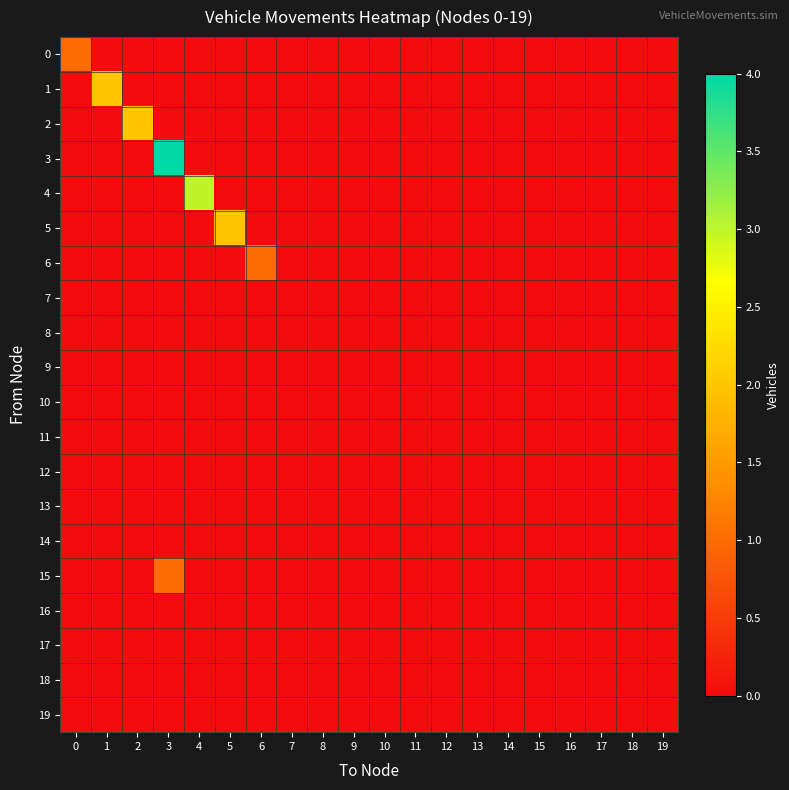

Reading left to right, list all the values displayed in this chart.

0: 0=1	1=0	2=0	3=0	4=0	5=0	6=0	7=0	8=0	9=0	10=0	11=0	12=0	13=0	14=0	15=0	16=0	17=0	18=0	19=0
1: 0=0	1=2	2=0	3=0	4=0	5=0	6=0	7=0	8=0	9=0	10=0	11=0	12=0	13=0	14=0	15=0	16=0	17=0	18=0	19=0
2: 0=0	1=0	2=2	3=0	4=0	5=0	6=0	7=0	8=0	9=0	10=0	11=0	12=0	13=0	14=0	15=0	16=0	17=0	18=0	19=0
3: 0=0	1=0	2=0	3=4	4=0	5=0	6=0	7=0	8=0	9=0	10=0	11=0	12=0	13=0	14=0	15=0	16=0	17=0	18=0	19=0
4: 0=0	1=0	2=0	3=0	4=3	5=0	6=0	7=0	8=0	9=0	10=0	11=0	12=0	13=0	14=0	15=0	16=0	17=0	18=0	19=0
5: 0=0	1=0	2=0	3=0	4=0	5=2	6=0	7=0	8=0	9=0	10=0	11=0	12=0	13=0	14=0	15=0	16=0	17=0	18=0	19=0
6: 0=0	1=0	2=0	3=0	4=0	5=0	6=1	7=0	8=0	9=0	10=0	11=0	12=0	13=0	14=0	15=0	16=0	17=0	18=0	19=0
7: 0=0	1=0	2=0	3=0	4=0	5=0	6=0	7=0	8=0	9=0	10=0	11=0	12=0	13=0	14=0	15=0	16=0	17=0	18=0	19=0
8: 0=0	1=0	2=0	3=0	4=0	5=0	6=0	7=0	8=0	9=0	10=0	11=0	12=0	13=0	14=0	15=0	16=0	17=0	18=0	19=0
9: 0=0	1=0	2=0	3=0	4=0	5=0	6=0	7=0	8=0	9=0	10=0	11=0	12=0	13=0	14=0	15=0	16=0	17=0	18=0	19=0
10: 0=0	1=0	2=0	3=0	4=0	5=0	6=0	7=0	8=0	9=0	10=0	11=0	12=0	13=0	14=0	15=0	16=0	17=0	18=0	19=0
11: 0=0	1=0	2=0	3=0	4=0	5=0	6=0	7=0	8=0	9=0	10=0	11=0	12=0	13=0	14=0	15=0	16=0	17=0	18=0	19=0
12: 0=0	1=0	2=0	3=0	4=0	5=0	6=0	7=0	8=0	9=0	10=0	11=0	12=0	13=0	14=0	15=0	16=0	17=0	18=0	19=0
13: 0=0	1=0	2=0	3=0	4=0	5=0	6=0	7=0	8=0	9=0	10=0	11=0	12=0	13=0	14=0	15=0	16=0	17=0	18=0	19=0
14: 0=0	1=0	2=0	3=0	4=0	5=0	6=0	7=0	8=0	9=0	10=0	11=0	12=0	13=0	14=0	15=0	16=0	17=0	18=0	19=0
15: 0=0	1=0	2=0	3=1	4=0	5=0	6=0	7=0	8=0	9=0	10=0	11=0	12=0	13=0	14=0	15=0	16=0	17=0	18=0	19=0
16: 0=0	1=0	2=0	3=0	4=0	5=0	6=0	7=0	8=0	9=0	10=0	11=0	12=0	13=0	14=0	15=0	16=0	17=0	18=0	19=0
17: 0=0	1=0	2=0	3=0	4=0	5=0	6=0	7=0	8=0	9=0	10=0	11=0	12=0	13=0	14=0	15=0	16=0	17=0	18=0	19=0
18: 0=0	1=0	2=0	3=0	4=0	5=0	6=0	7=0	8=0	9=0	10=0	11=0	12=0	13=0	14=0	15=0	16=0	17=0	18=0	19=0
19: 0=0	1=0	2=0	3=0	4=0	5=0	6=0	7=0	8=0	9=0	10=0	11=0	12=0	13=0	14=0	15=0	16=0	17=0	18=0	19=0